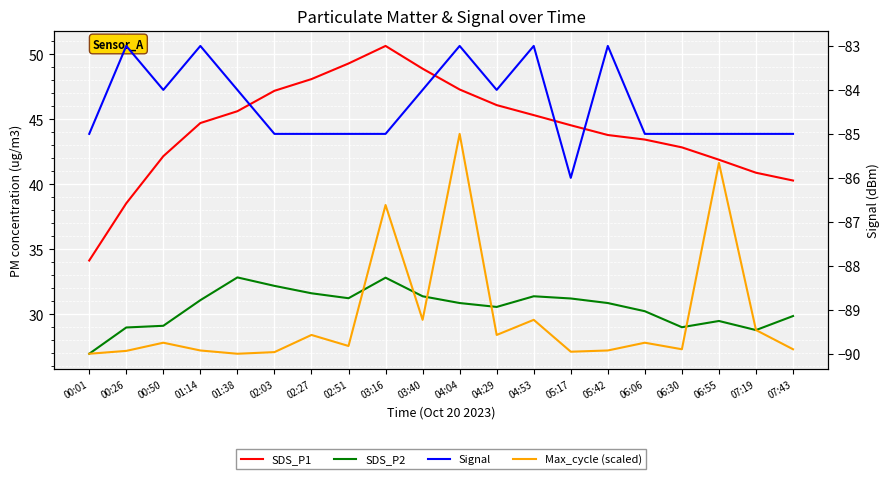

Between 04:04 and 06:06, which series saw the biggest shift?

Max_cycle (scaled)